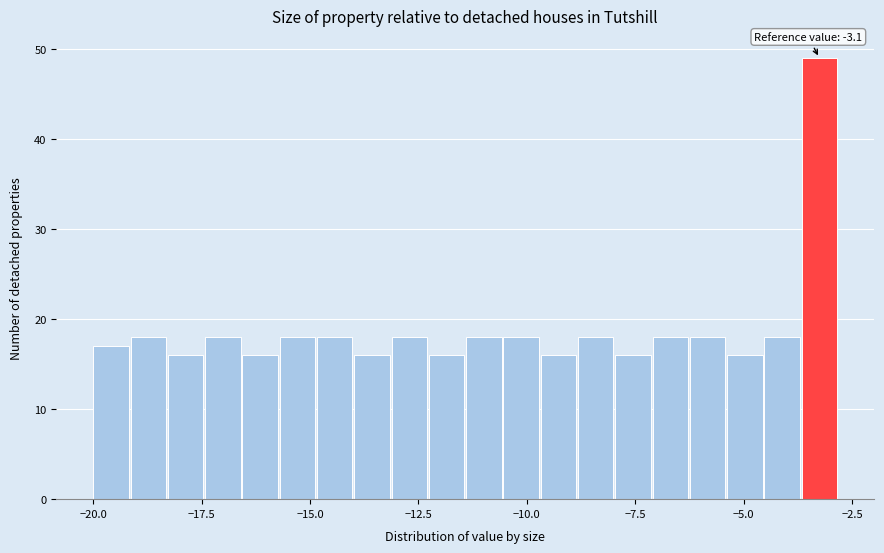

Read against the x-axis, roughly where is the centre of the tallest bar?

-3.5